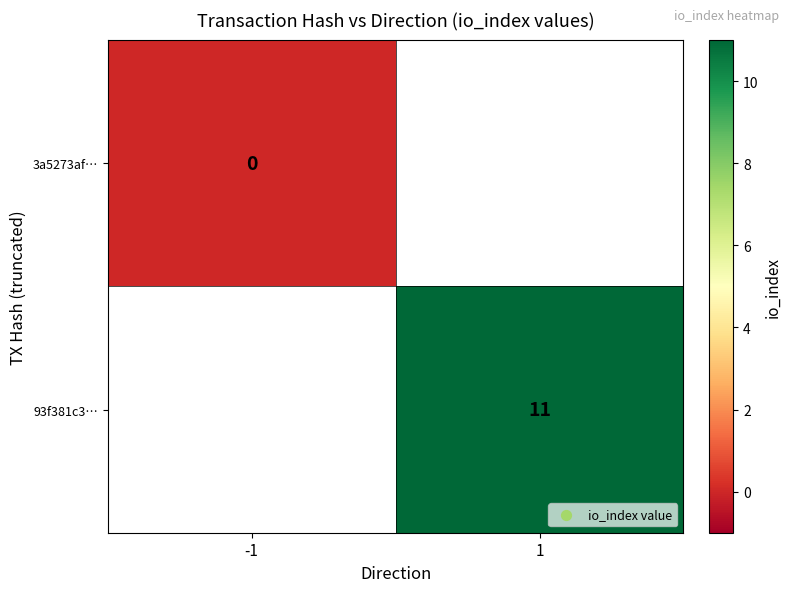

Count the number of categories in the chart.

2